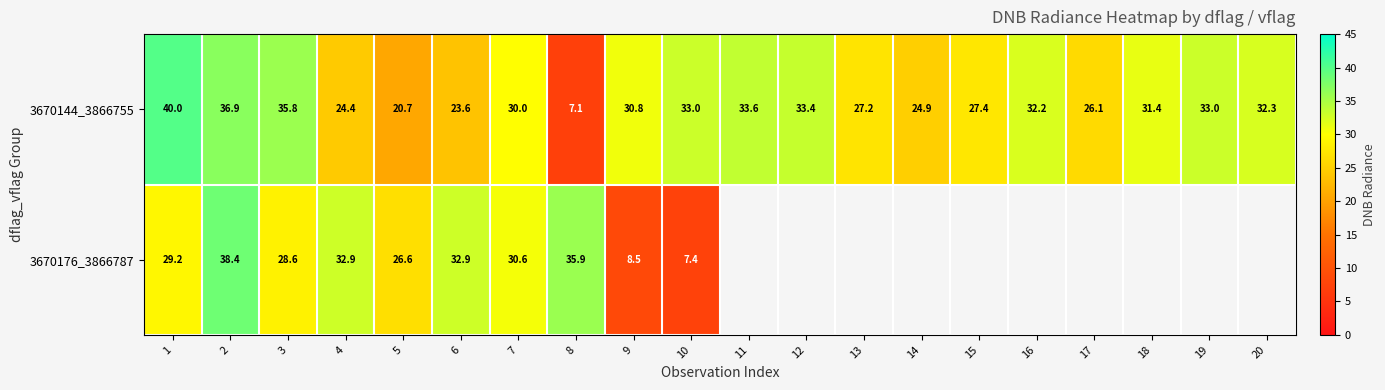

True or false: 3670144_3866755 has a value of 33.3 at 6.

False